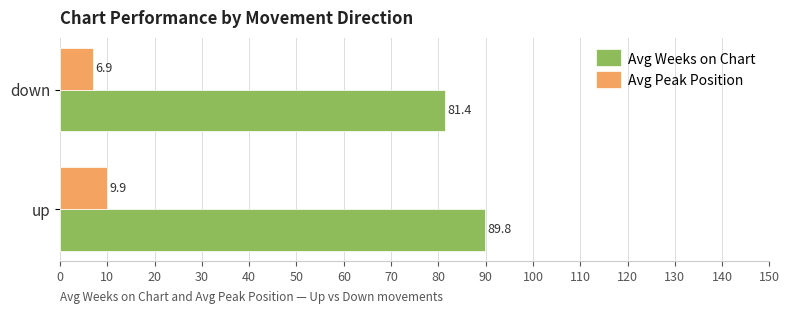

At how many categories does at least one series exceed 55?

2